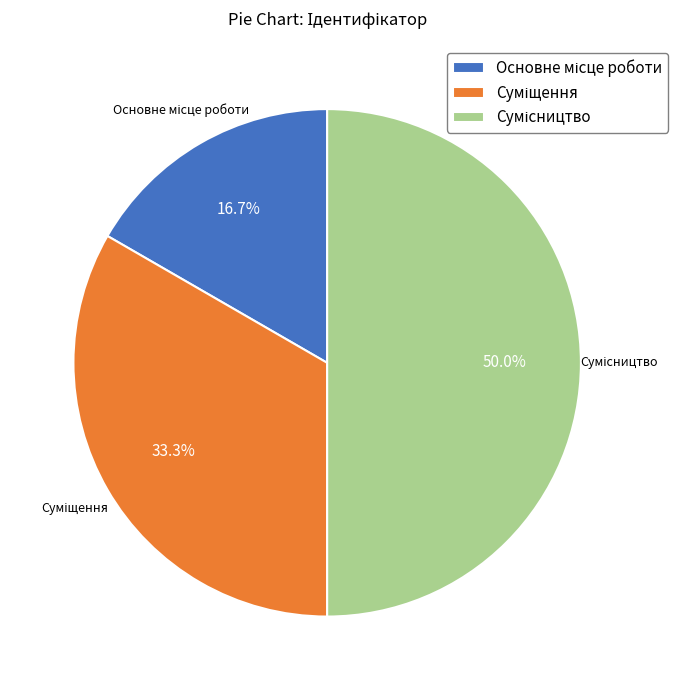

To the nearest percent, what is the difference between the Основне місце роботи and Сумісництво slice percentages?

33%